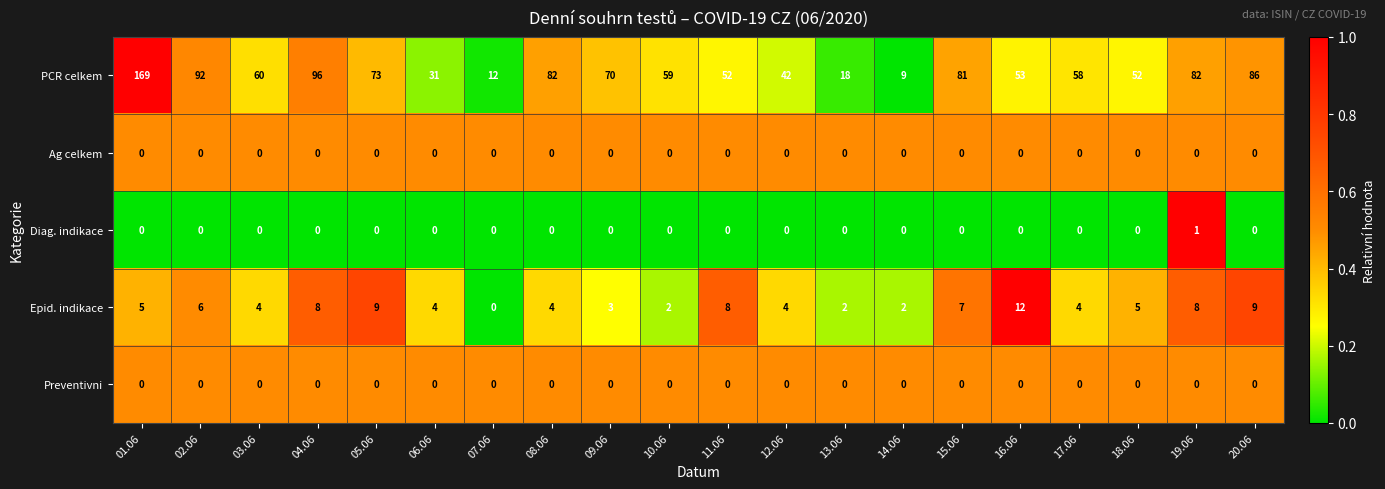

At how many categories does at least one series exceed 0?

20